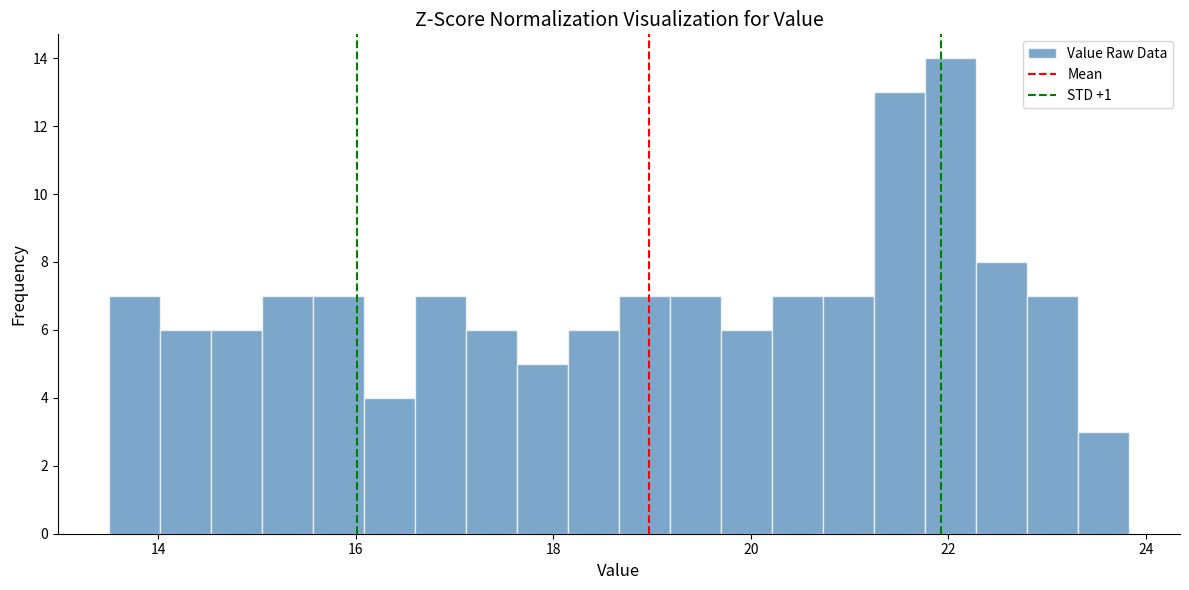

Around what value on the x-axis is the tallest bar? Give the approximate position of its centre, as read against the axis.

22.0